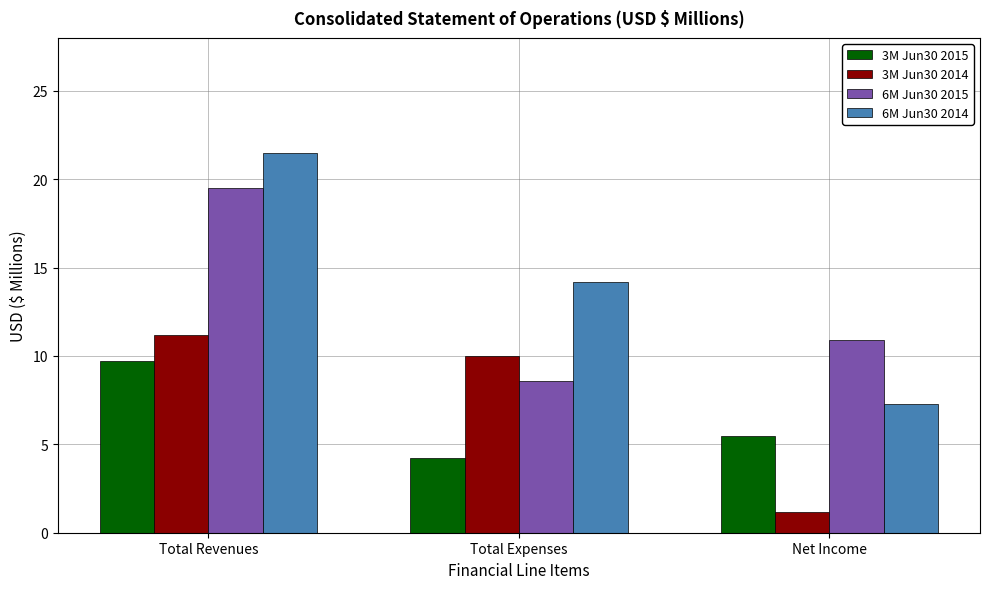

Which series has the widest spread of values?

6M Jun30 2014